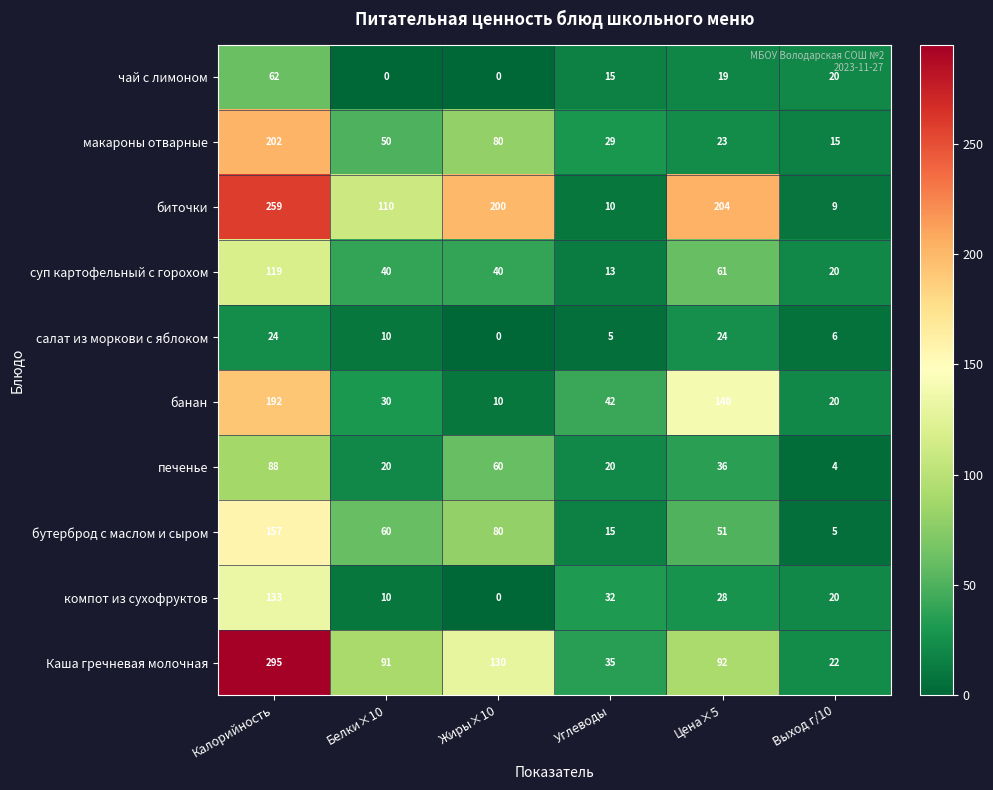

At which label does печенье first exceed 36?

Калорийность